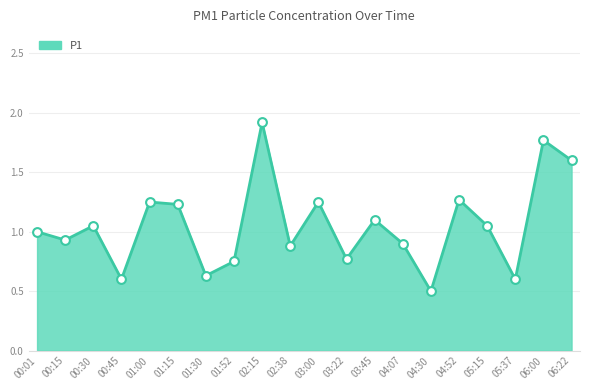

Approximately how many times larger is the value at 01:30 compared to 01:15?

0.5